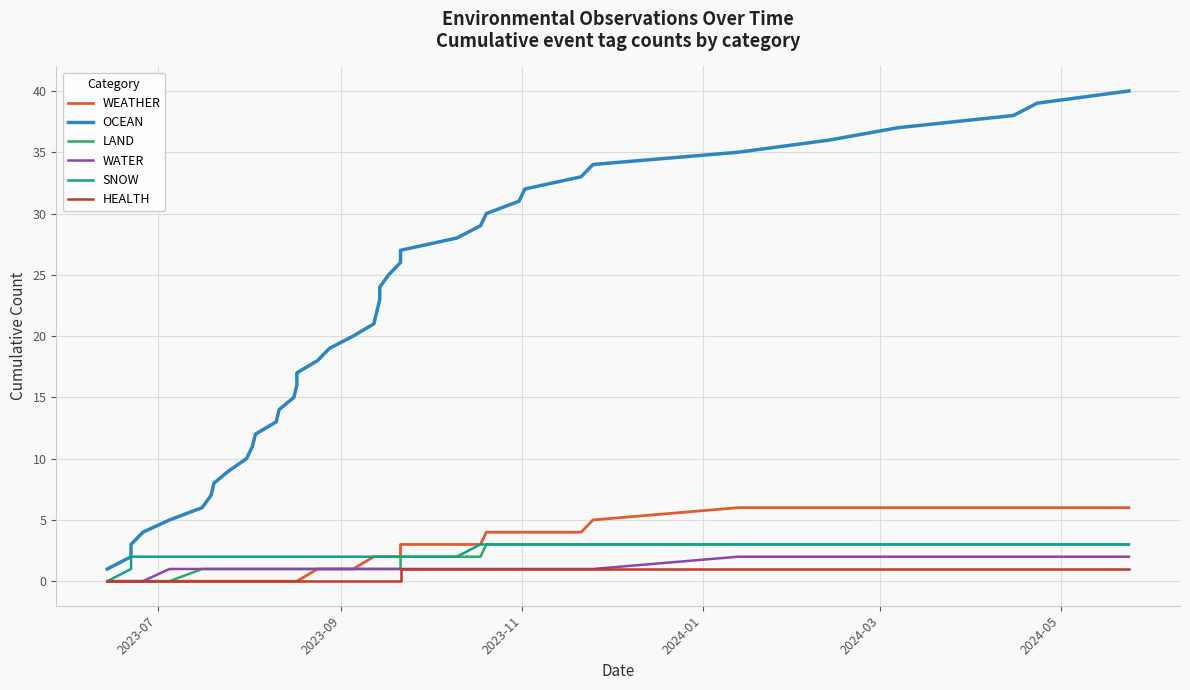

How many categories are shown in the chart?

40